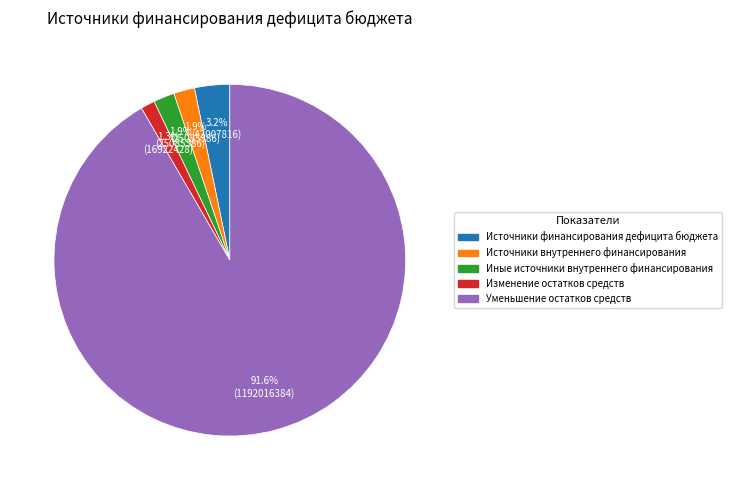

How many slices are in this pie chart?

5